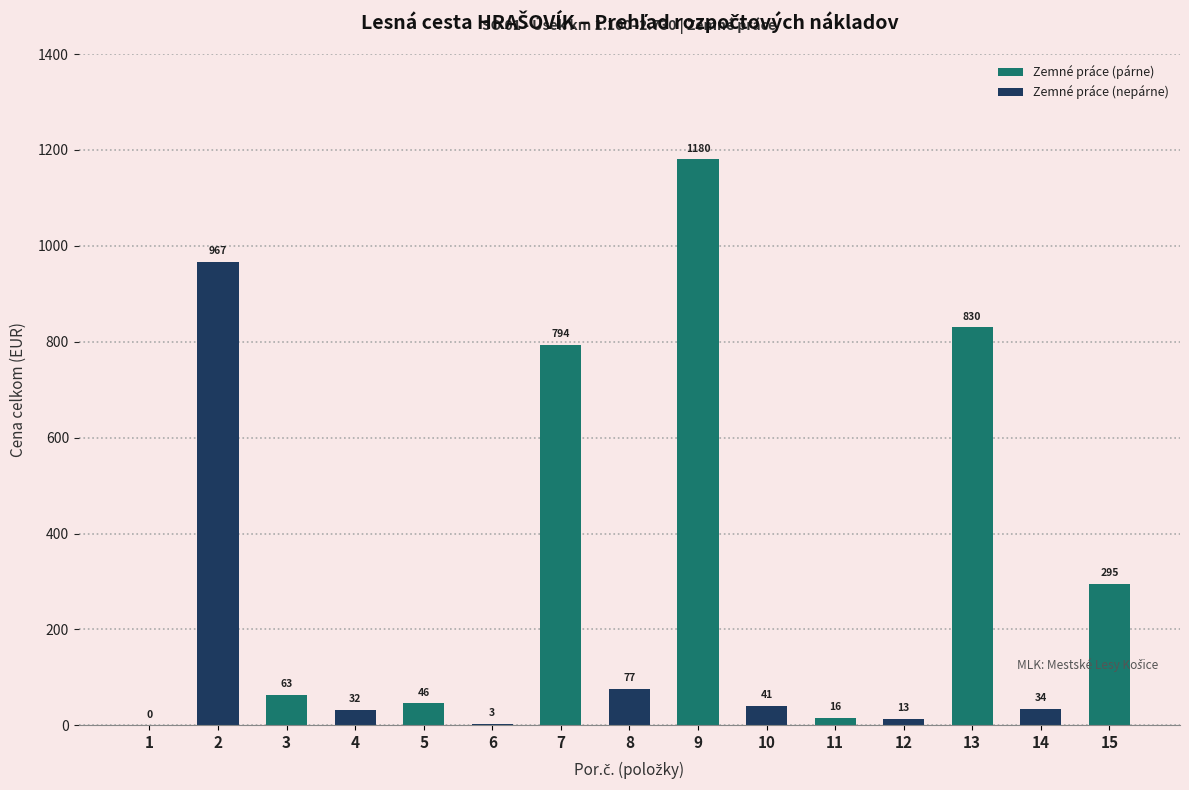

What is the total value across all series at 7?

794.3